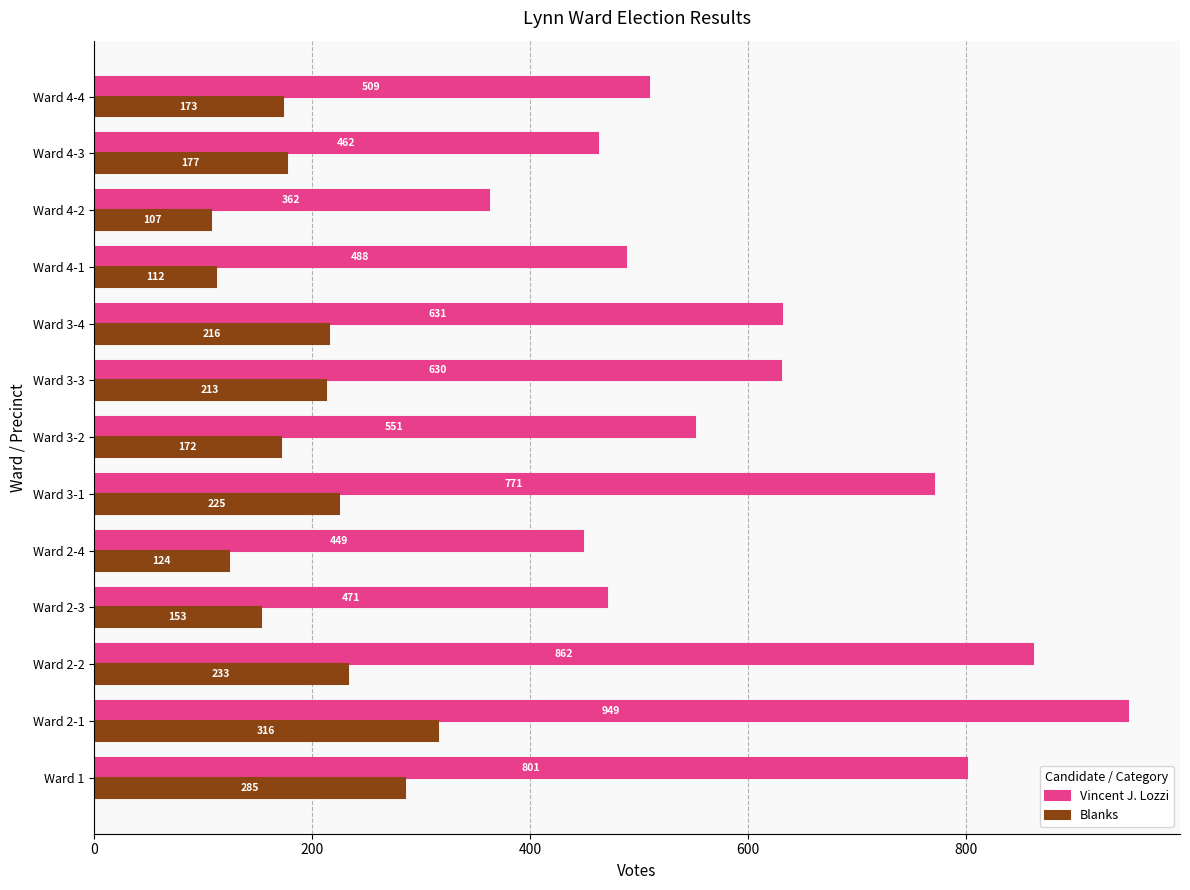

Which series has the largest total across all categories?

Vincent J. Lozzi